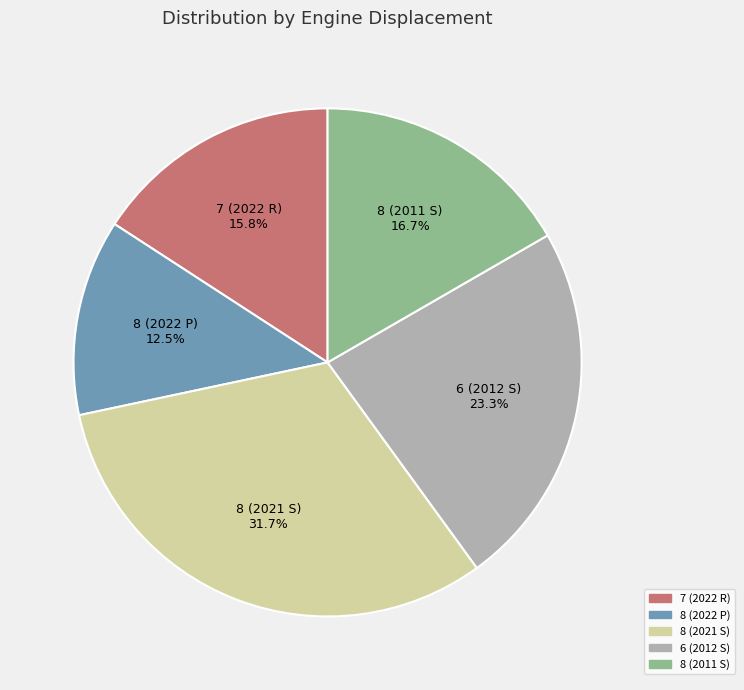

Is there any slice that represents more than half of the pie?

No